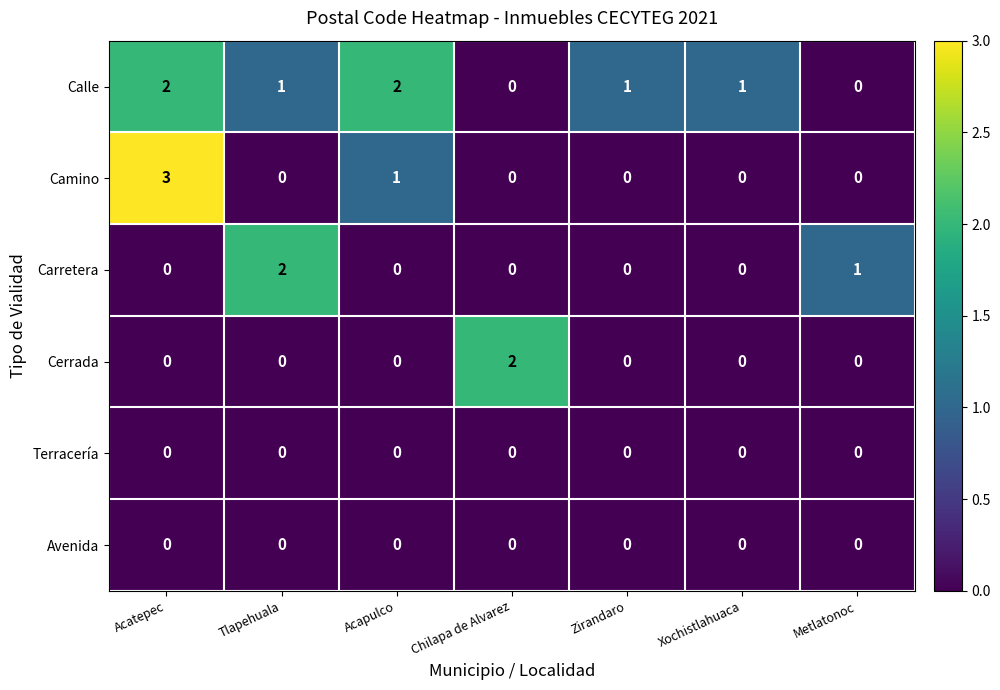

What is the maximum value shown in the chart?

3